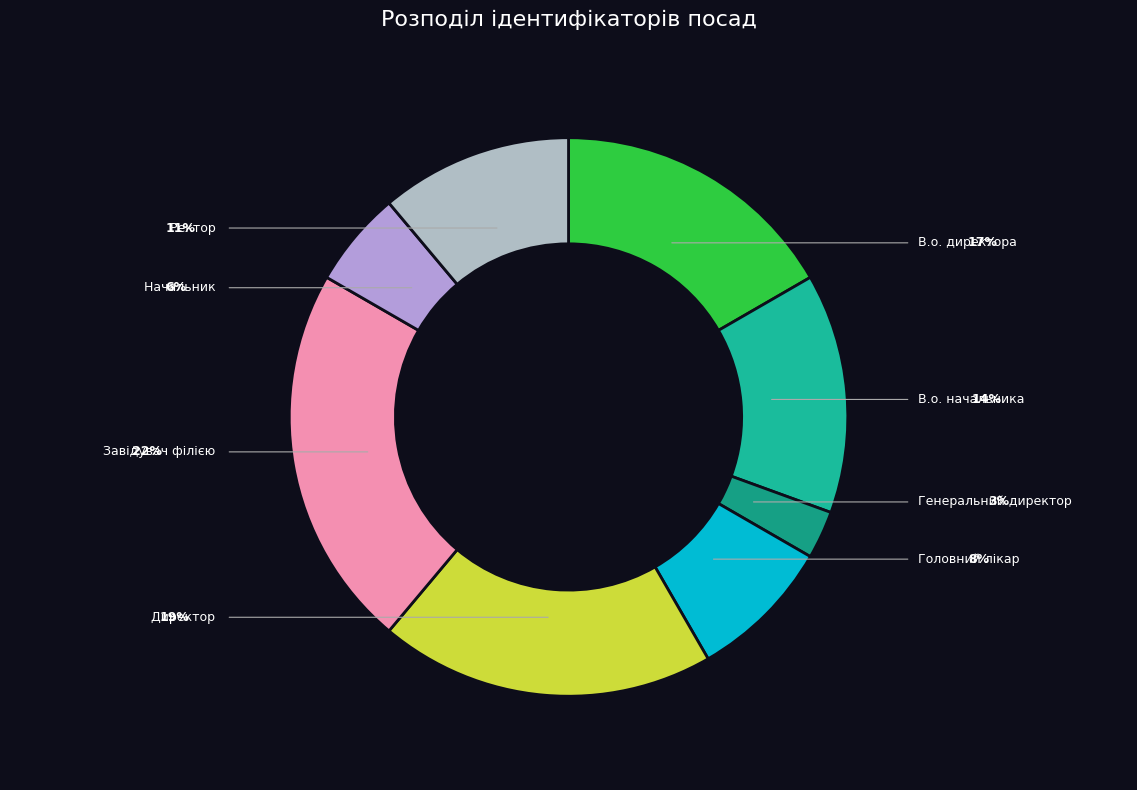

Does any single category account for the majority?

No